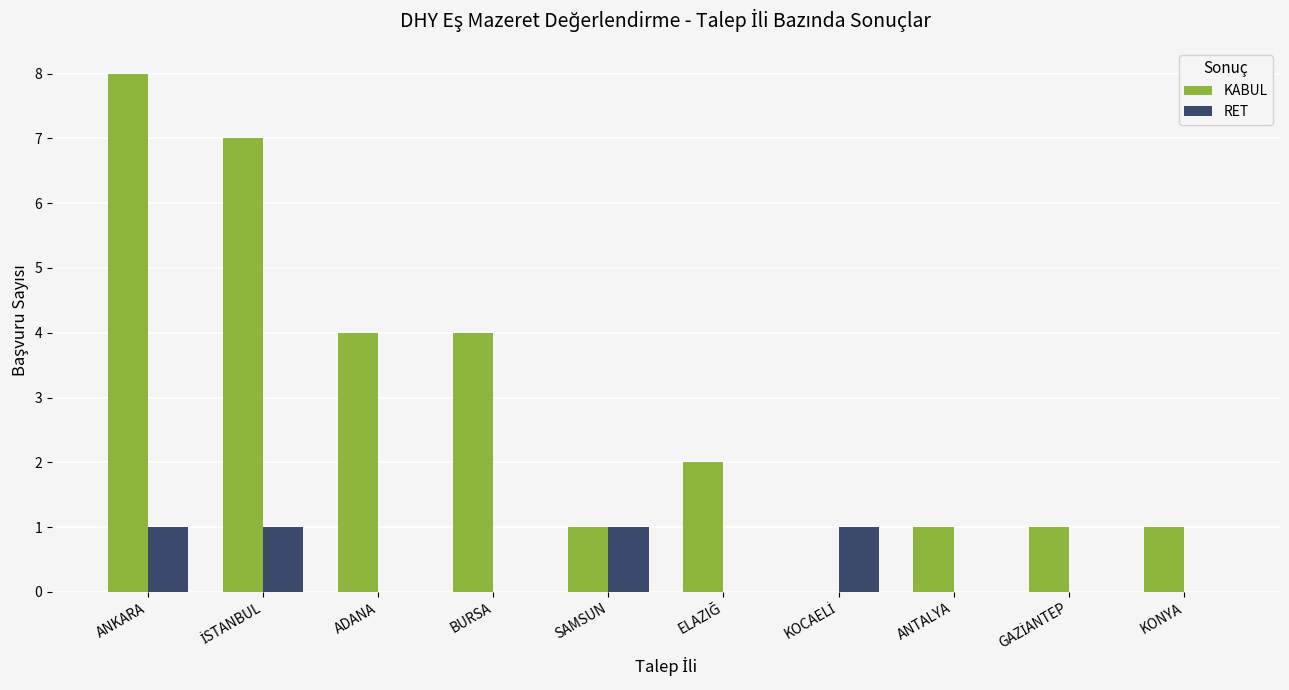

Is it true that RET equals 1 at SAMSUN?

True